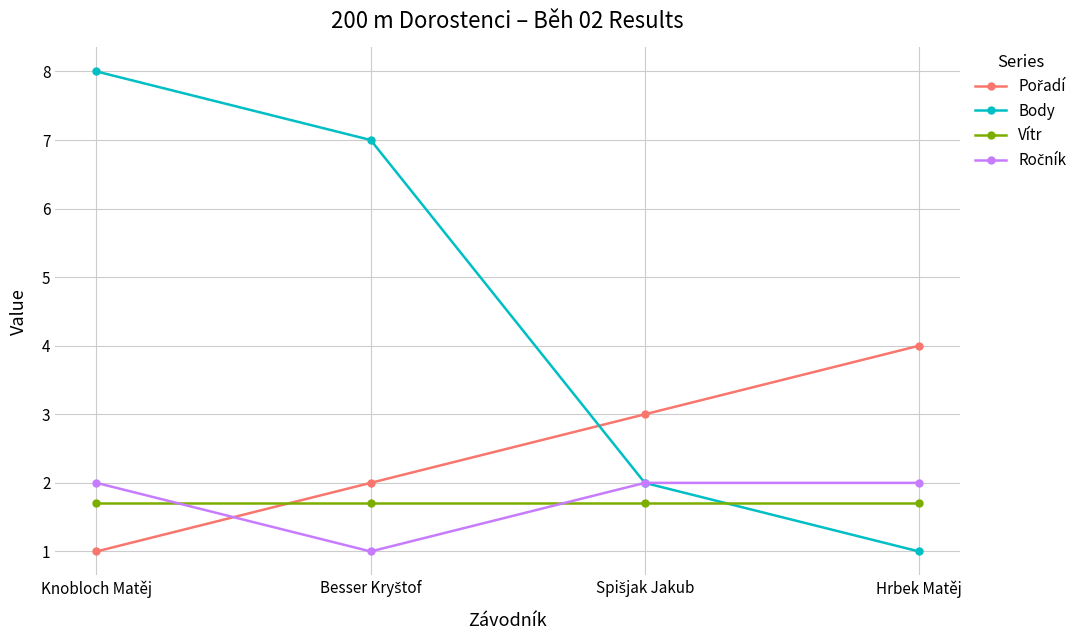

True or false: Body has a value of 14.4 at Knobloch Matěj.

False